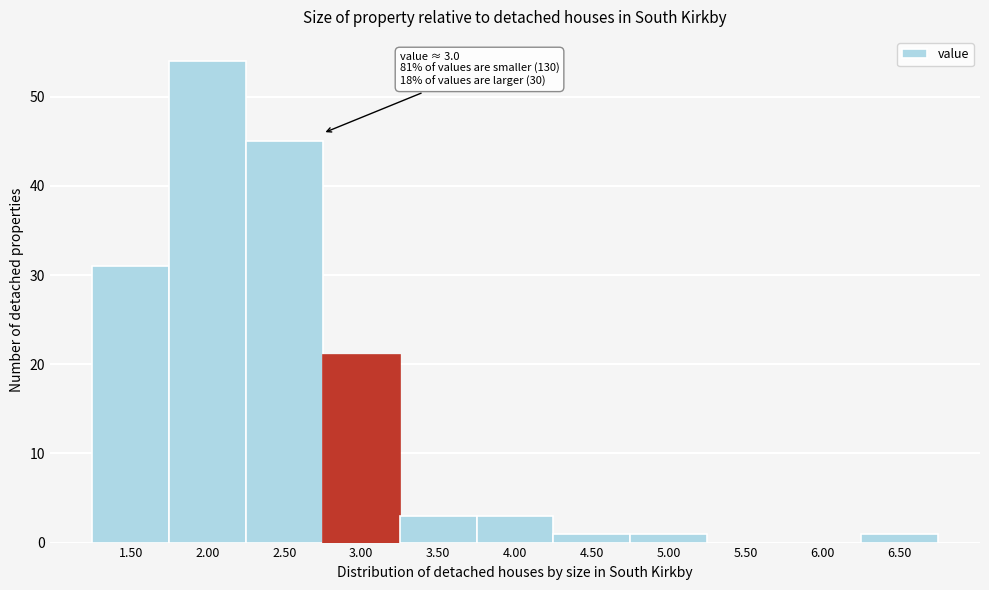

Reading left to right, list all the values displayed in this chart.

1.50=31	2.00=54	2.50=45	3.00=21	3.50=3	4.00=3	4.50=1	5.00=1	5.50=0	6.00=0	6.50=1